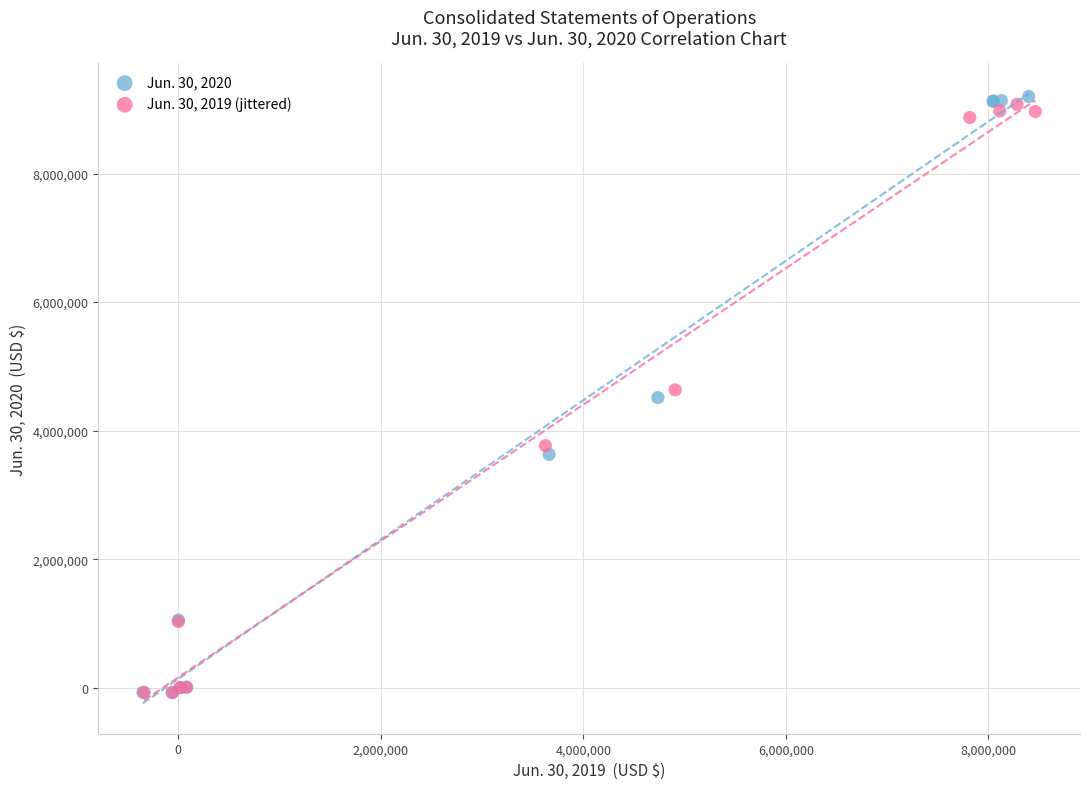

Which series reaches the maximum Y coordinate?

Jun. 30, 2020